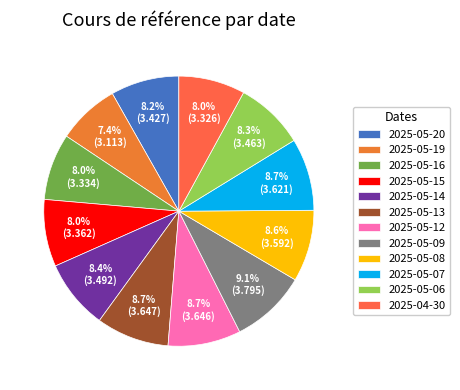

The 2025-04-30 slice represents 1% of the pie. True or false?

False